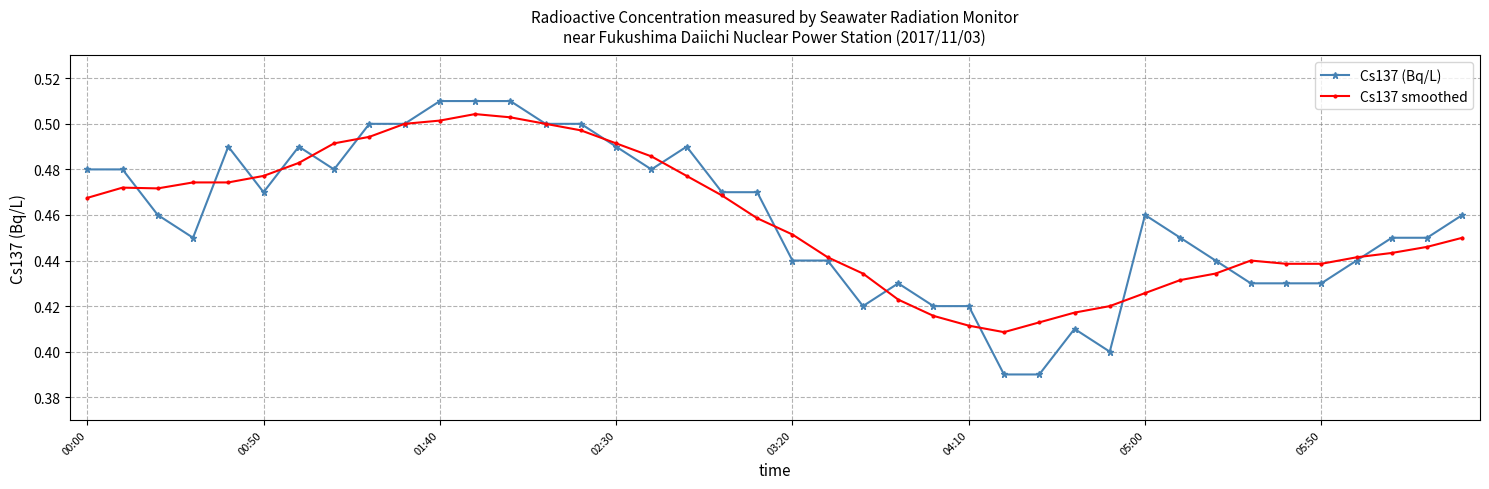

At how many categories does at least one series exceed 0?

40